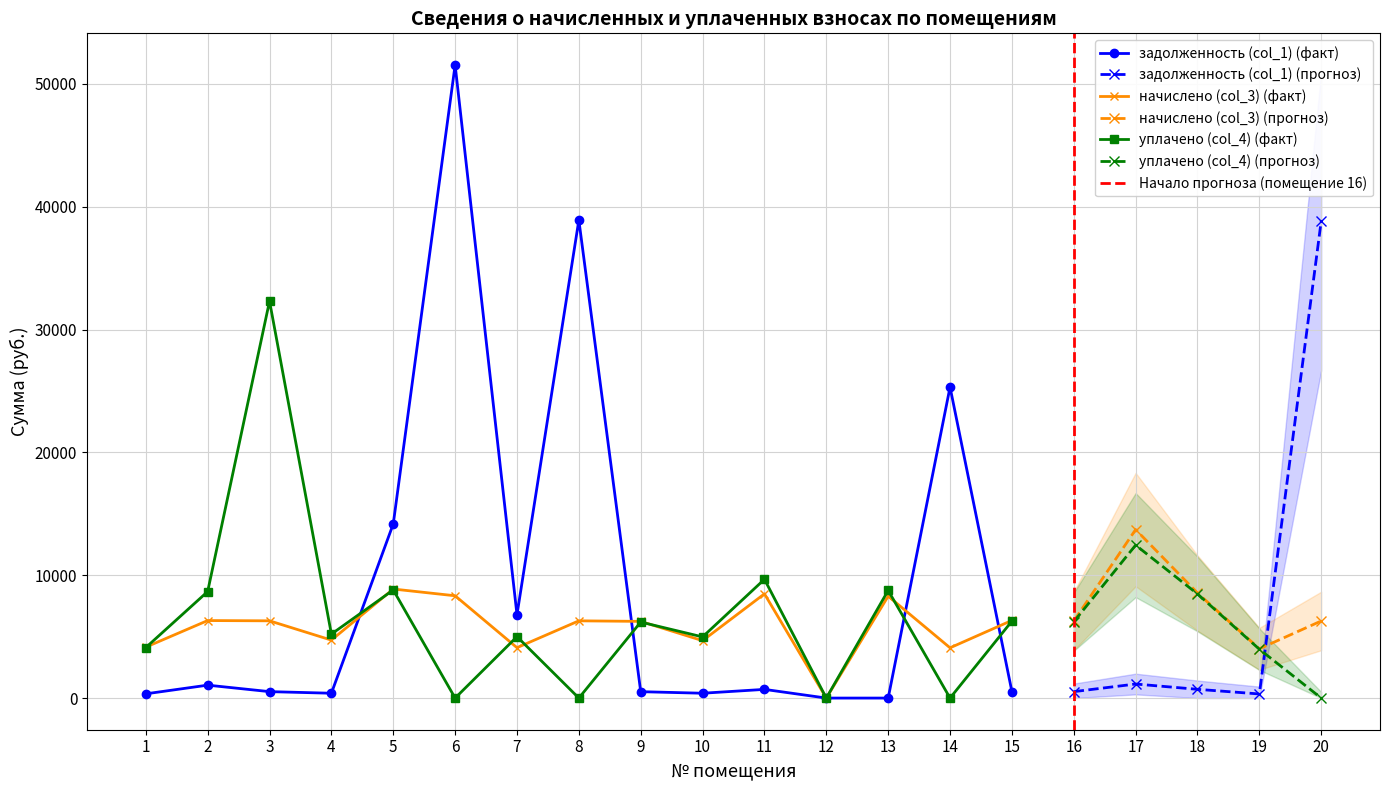

Reading left to right, what are all the values shown in this chart?

задолженность (col_1): 345.6	1051.7	524.0	393.2	14177.0	51537.6	6784.6	38913.0	520.2	393.8	707.0	0.0	0.0	25317.4	526.8	522.1	1143.2	712.6	334.4	38843.8
начислено (col_3): 4147.0	6310.1	6287.6	4718.5	8876.8	8327.5	4102.1	6287.6	6242.9	4673.8	8484.5	0.0	8293.9	4090.9	6321.4	6265.3	13718.6	8551.7	4012.4	6276.5
уплачено (col_4): 4109.6	8671.2	32314.5	5205.8	8800.0	0.0	5000.0	0.0	6186.6	4979.0	9669.2	0.0	8760.9	0.0	6264.4	6208.9	12451.8	8474.6	3976.3	0.0